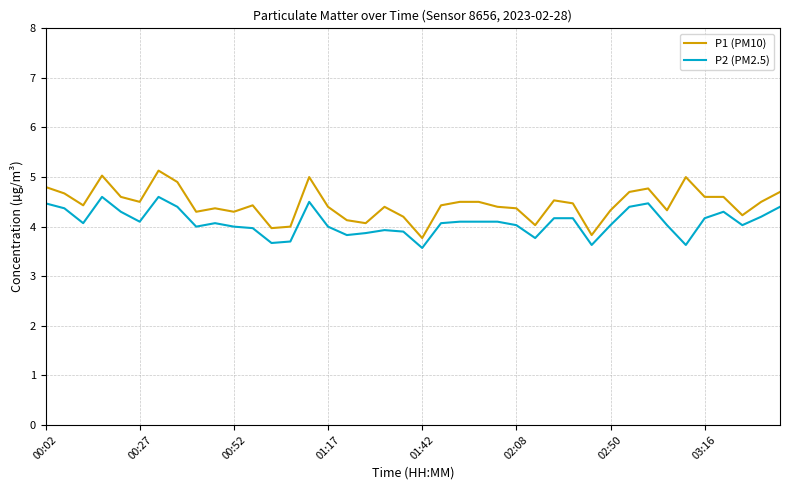

What is the maximum value shown in the chart?

5.1